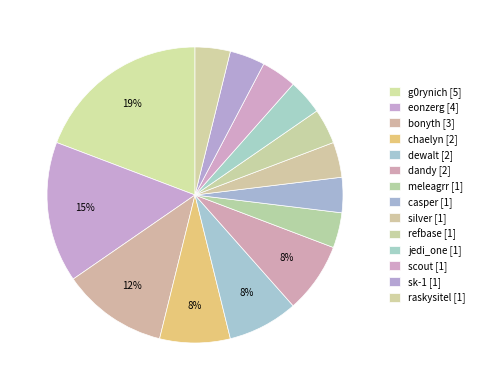

Between g0rynich and casper, which is larger?

g0rynich